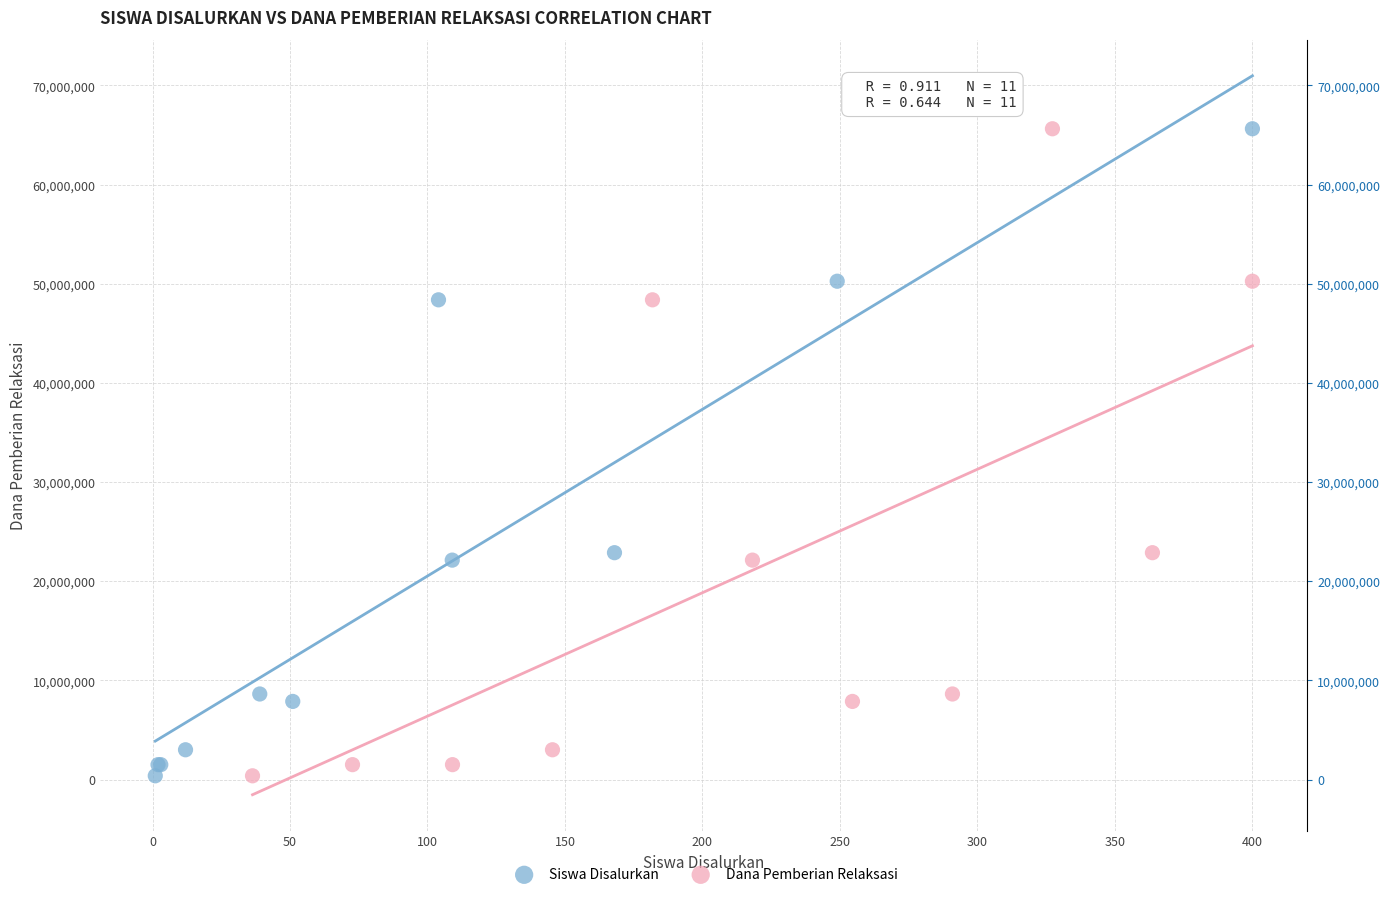

What are all the series names shown in the legend?

Siswa Disalurkan, Dana Pemberian Relaksasi